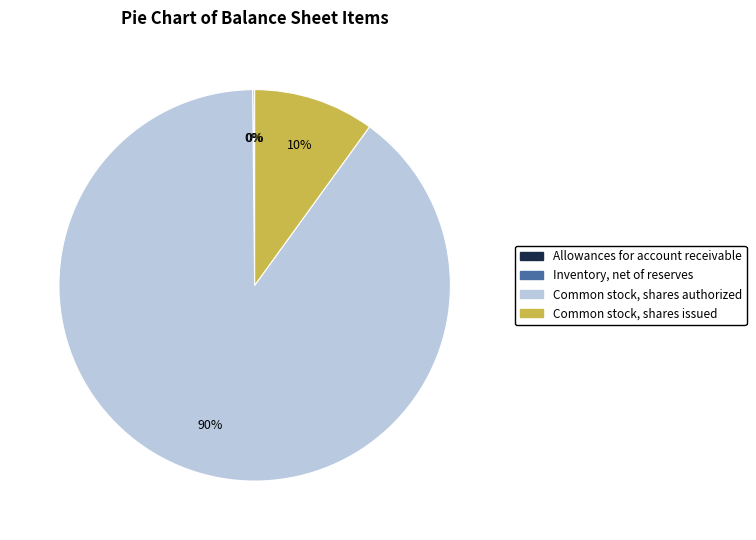

Which category has the biggest portion of the pie?

Common stock, shares authorized